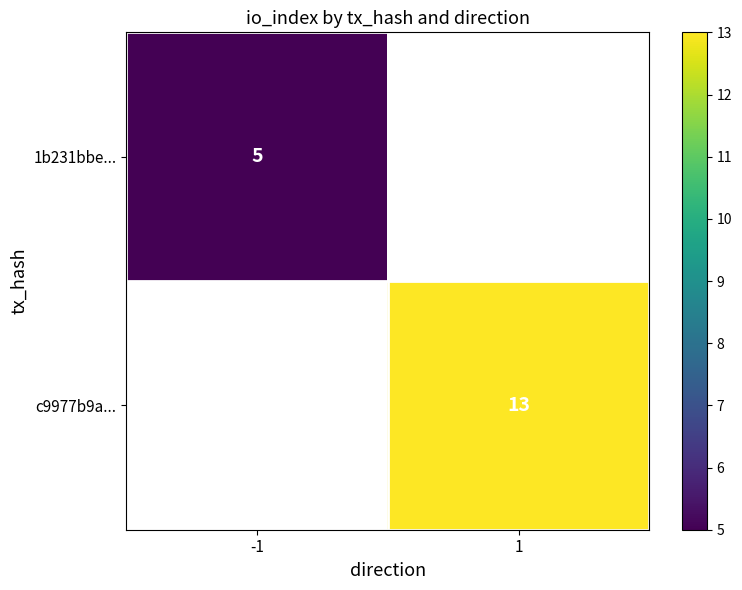

At how many categories does at least one series exceed 8?

1